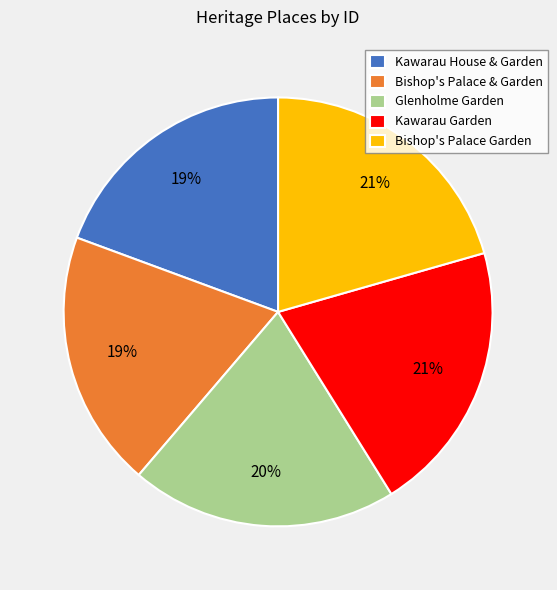

Between Glenholme Garden and Bishop's Palace & Garden, which is larger?

Glenholme Garden